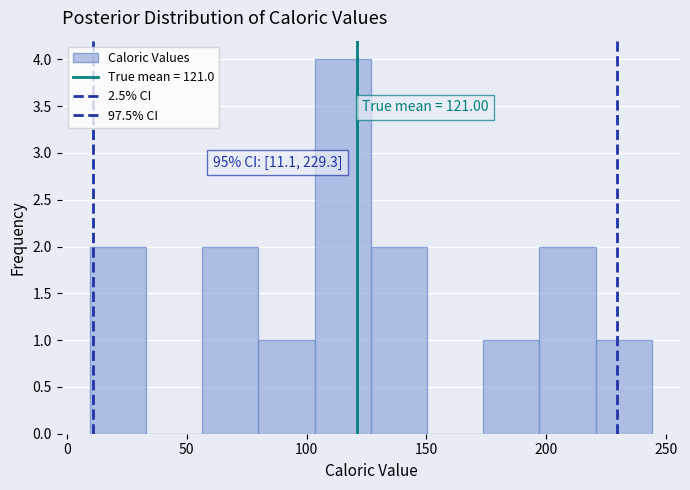

Which range on the x-axis has the tallest bar?

105 to 125